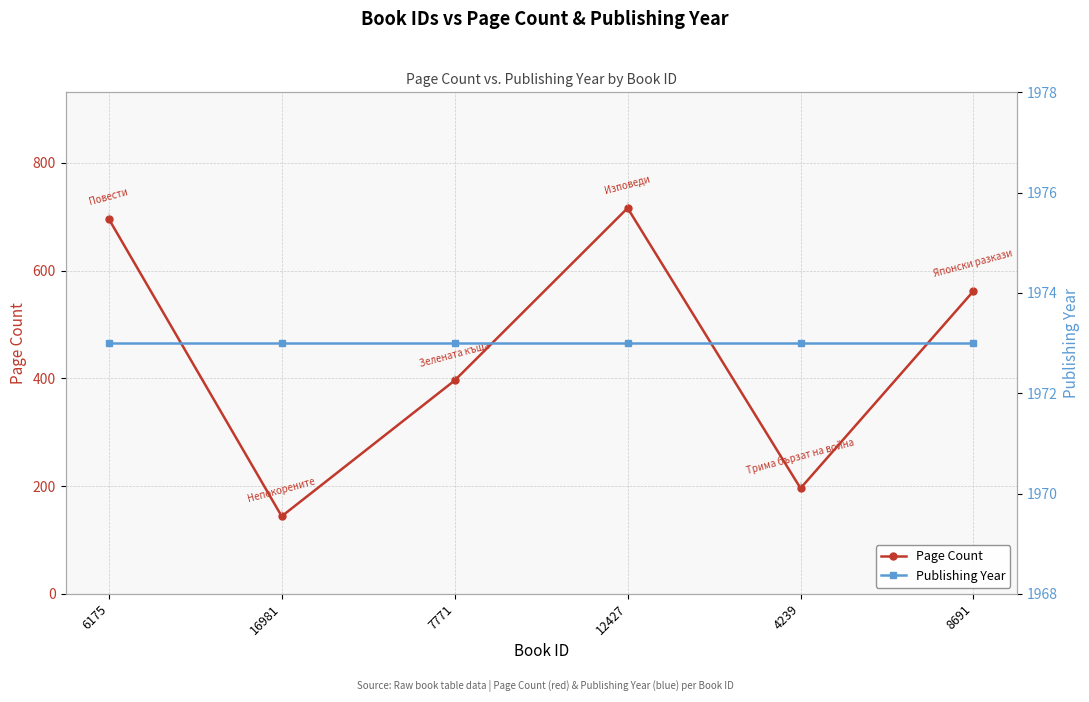

How many lines are shown in the chart?

2